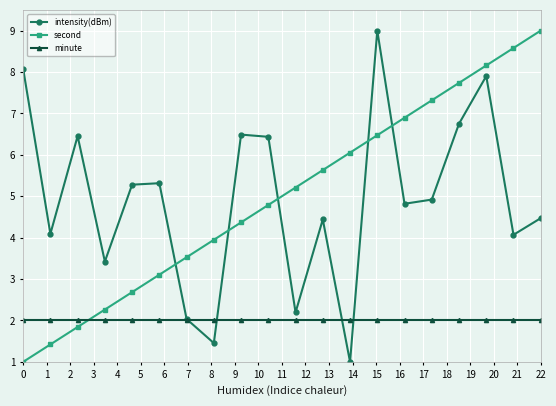

True or false: second and intensity(dBm) cross at least once.

True